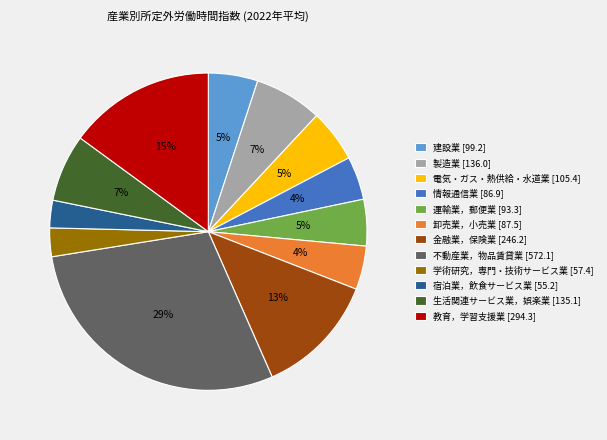

Is there a majority slice in this chart?

No